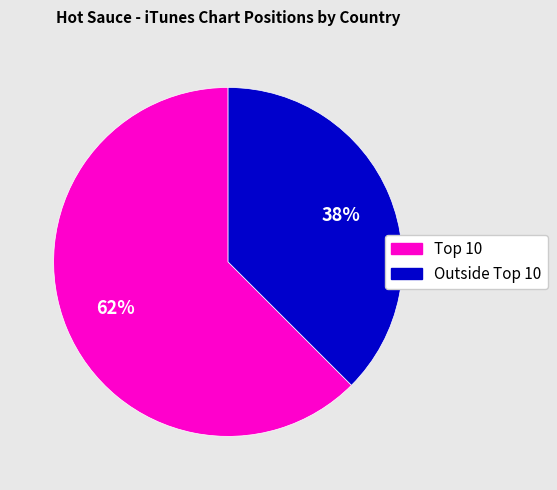

To the nearest percent, what is the average slice percentage?

50%